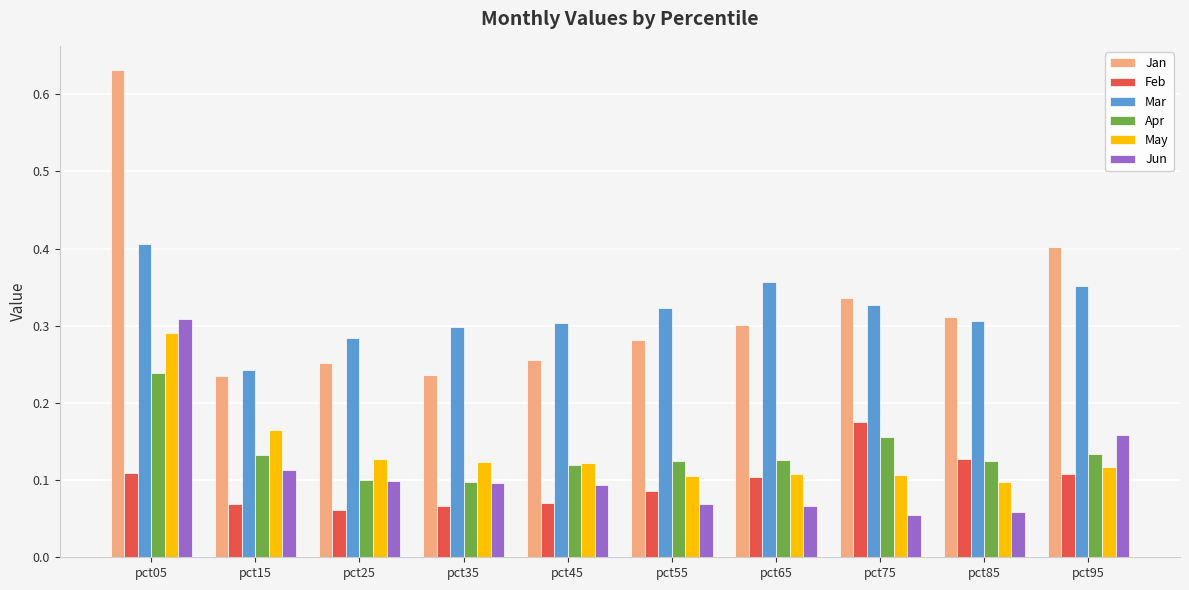

How many Jun values are between 0 and 1?

10